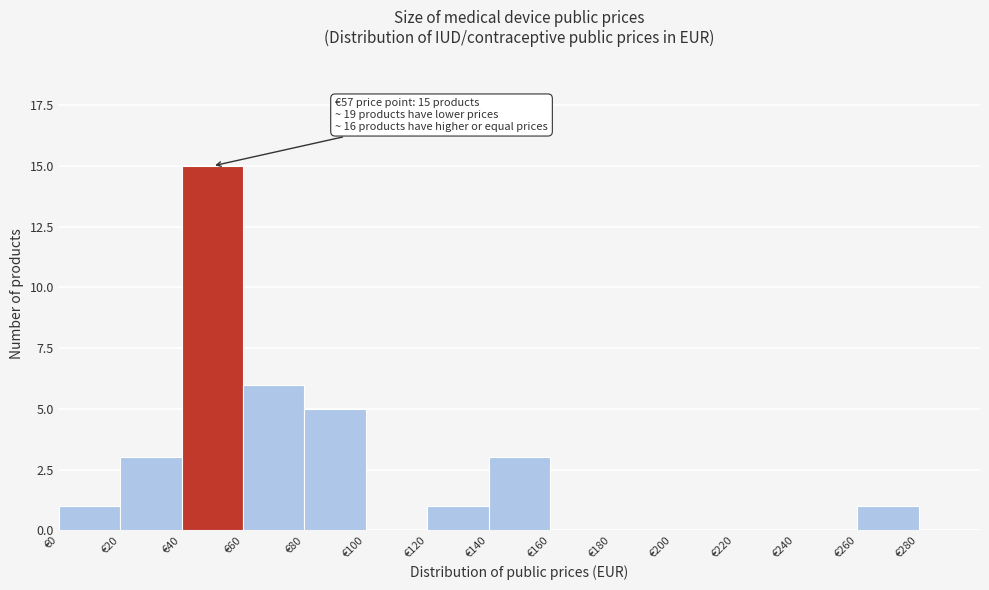

Over which range of the x-axis is the bar tallest?

40 to 60